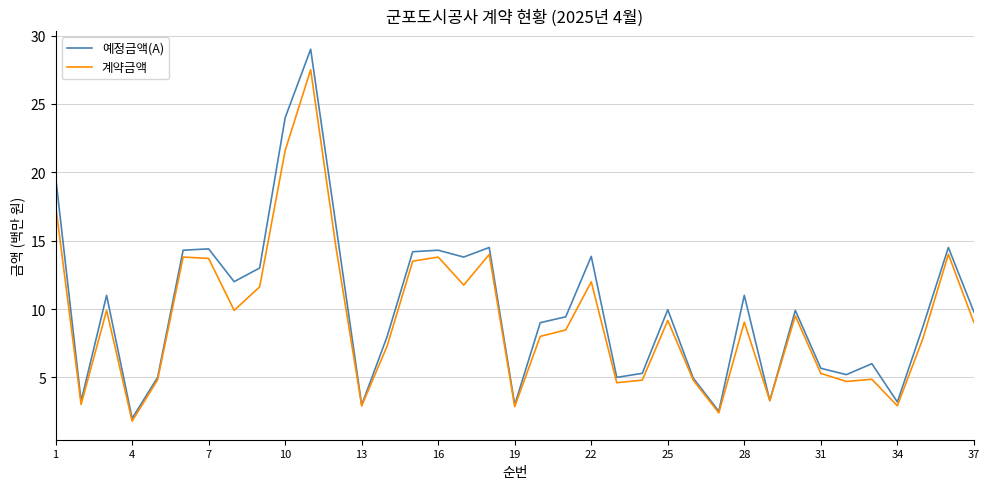

Which series has the widest spread of values?

예정금액(A)